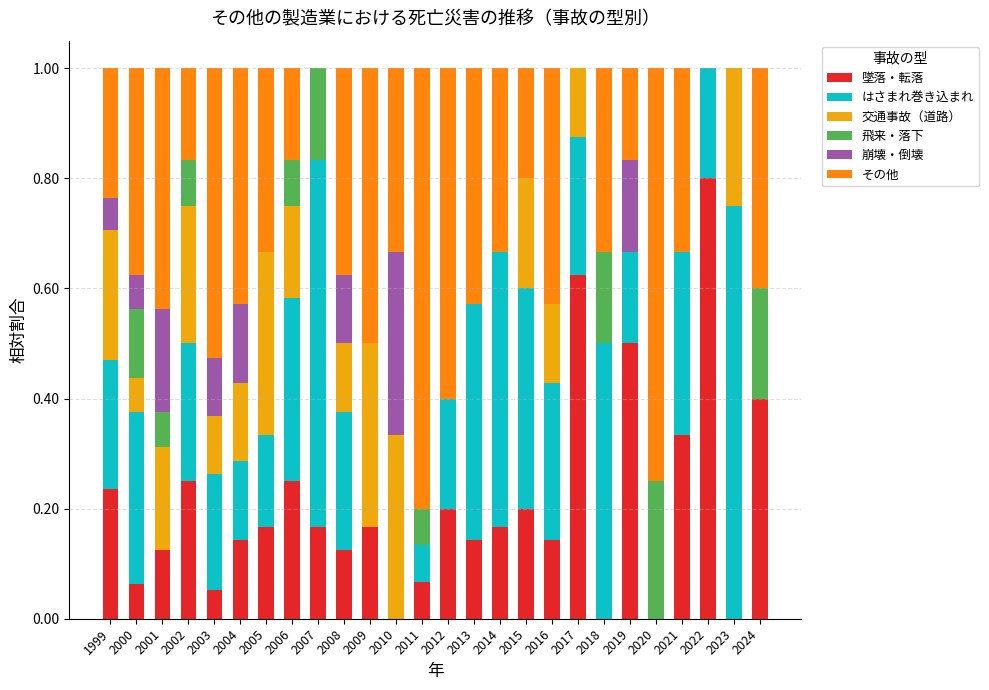

At which label does 墜落・転落 reach its peak?

2022